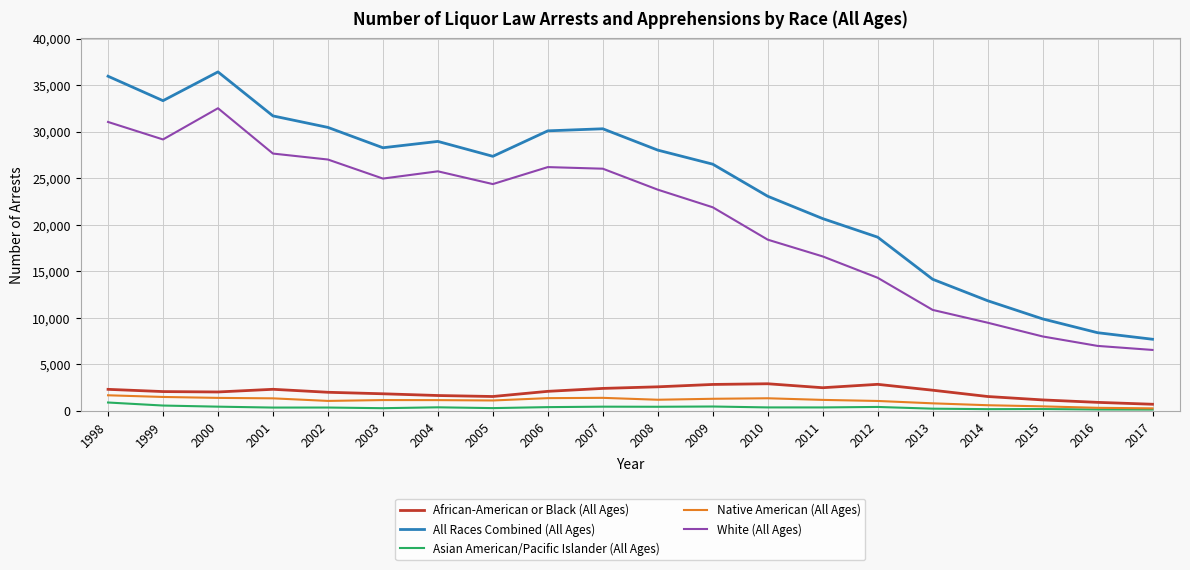

What is the maximum value shown in the chart?

36417